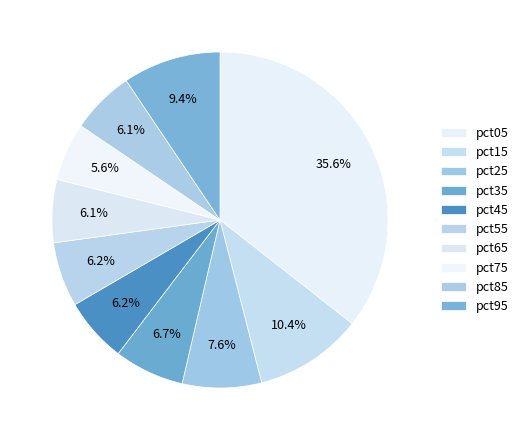

Count the number of slices in the pie.

10